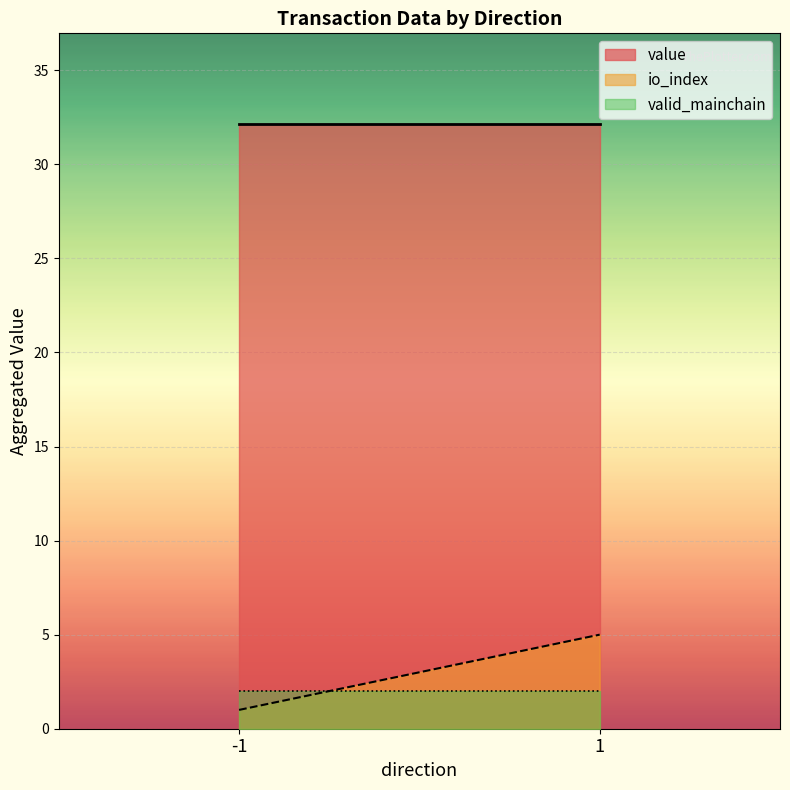

Read the valid_mainchain value at -1.

2.0